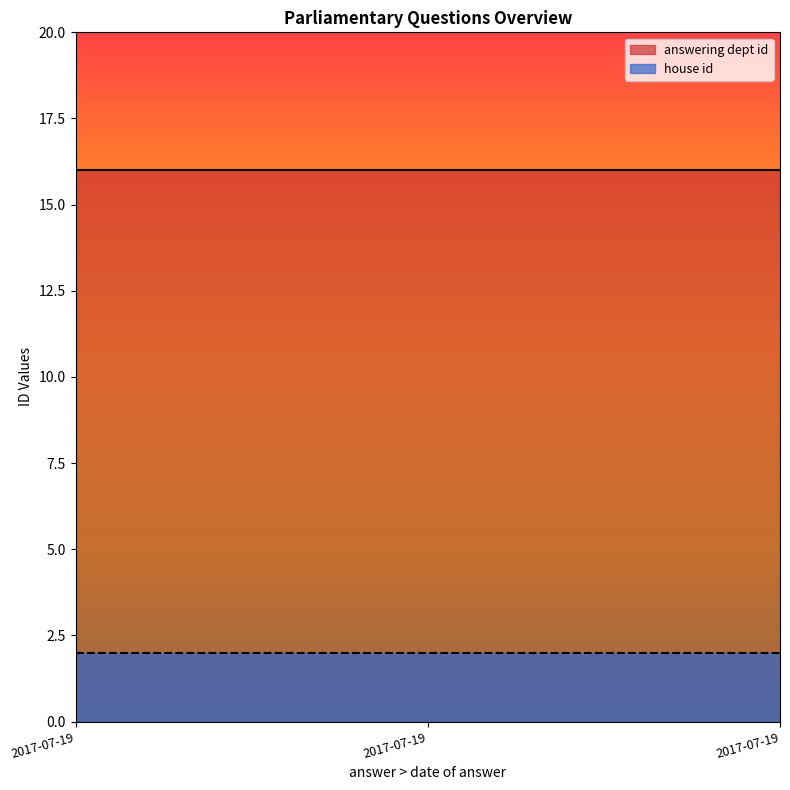

What is the average value of the answering dept id series?

16